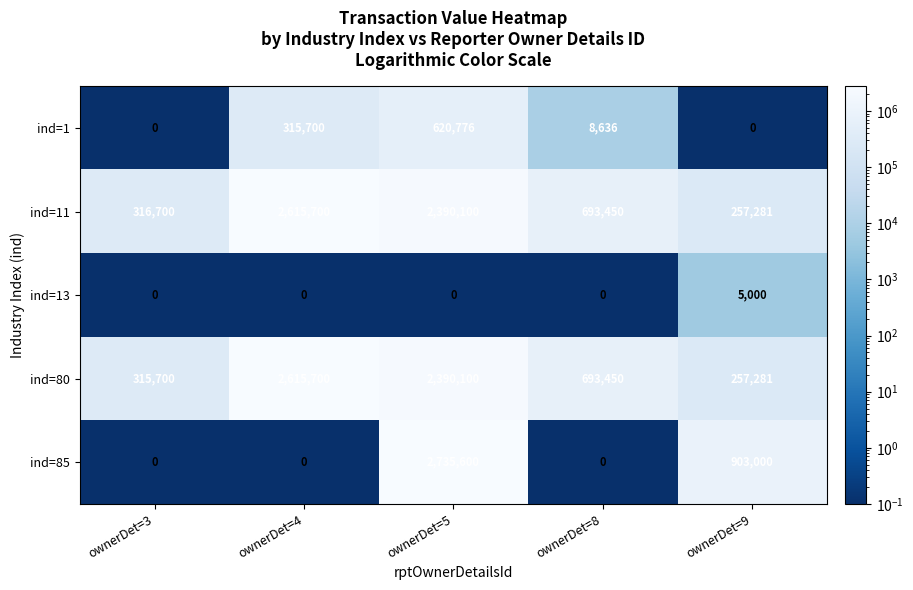

Rank the categories by ind=11 value from lowest to highest.

ownerDet=9, ownerDet=3, ownerDet=8, ownerDet=5, ownerDet=4